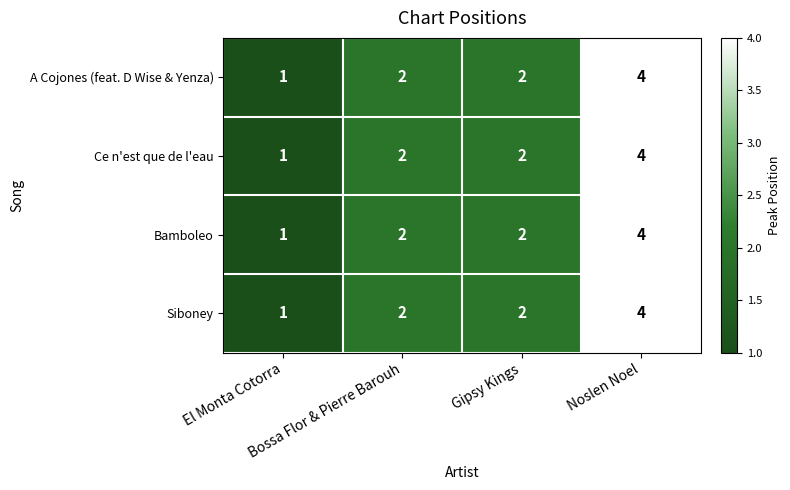

What is the maximum value shown in the chart?

4